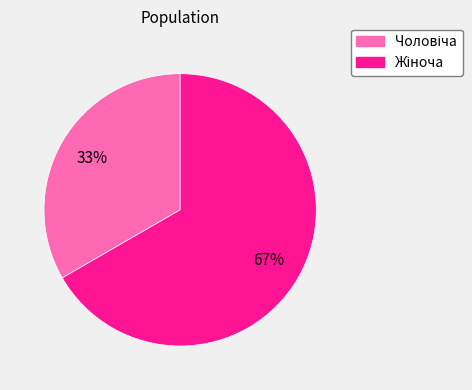

To the nearest percent, what is the average slice percentage?

50%